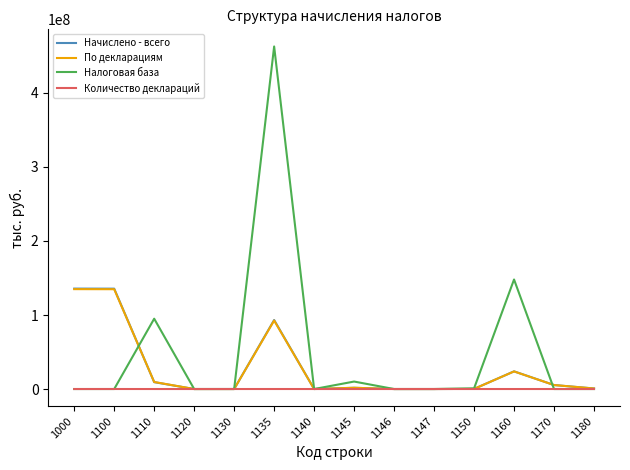

What is the maximum value for По декларациям?

134952797